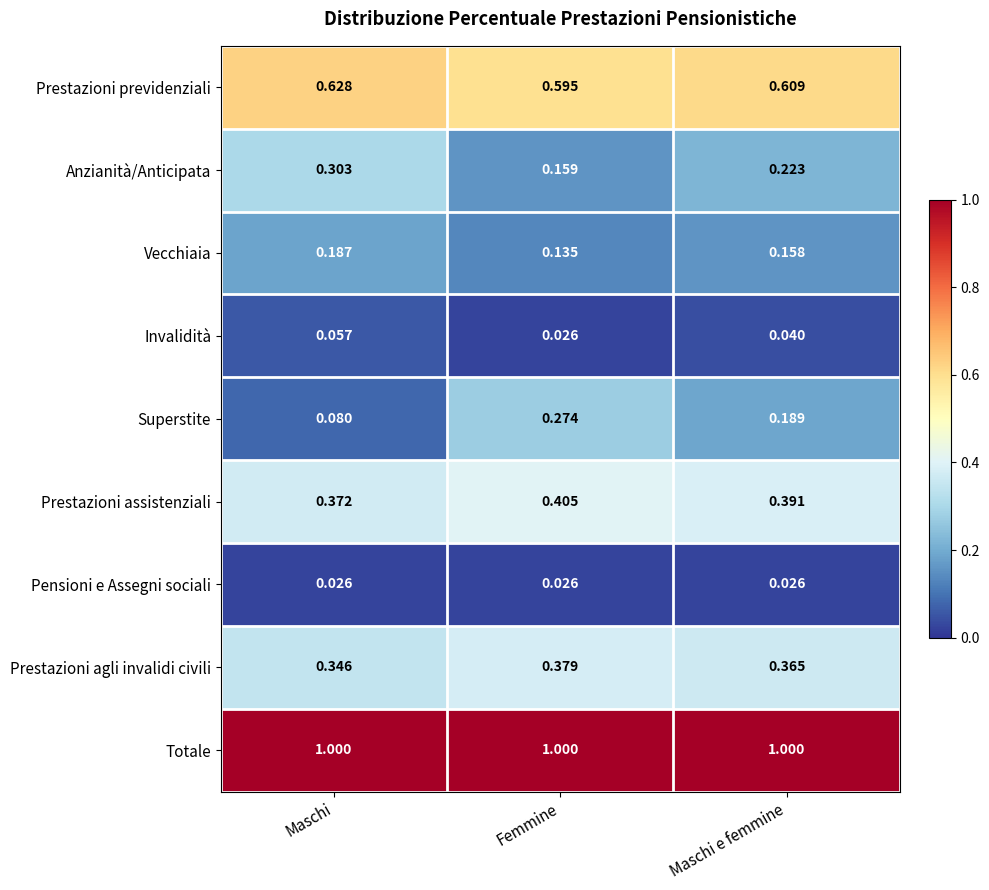

Rank the series at Maschi e femmine from lowest to highest value.

Pensioni e Assegni sociali, Invalidità, Vecchiaia, Superstite, Anzianità/Anticipata, Prestazioni agli invalidi civili, Prestazioni assistenziali, Prestazioni previdenziali, Totale